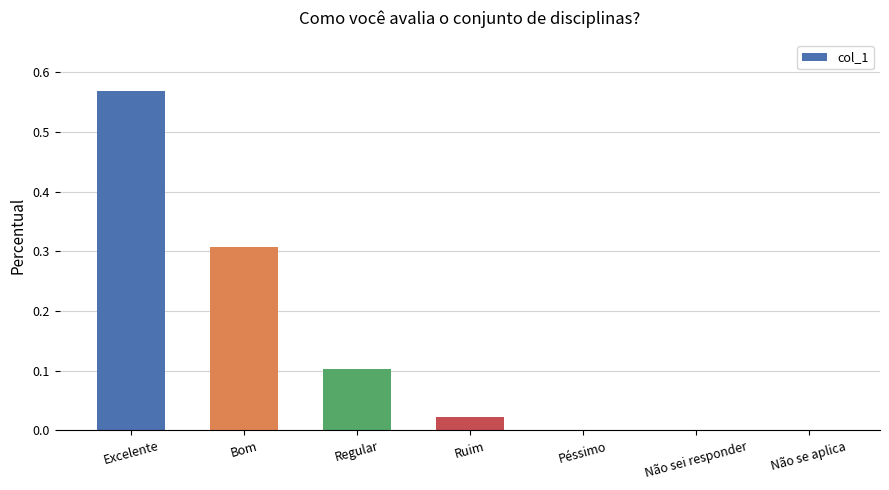

True or false: the data shows 0.1 at Regular.

True